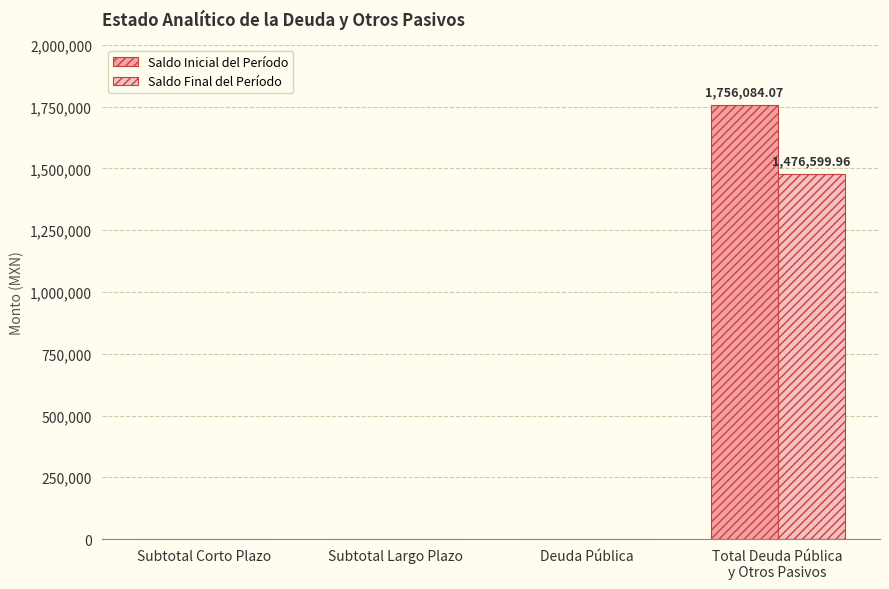

The Saldo Inicial del Período series shows -1017467.0 at Deuda Pública. True or false?

False